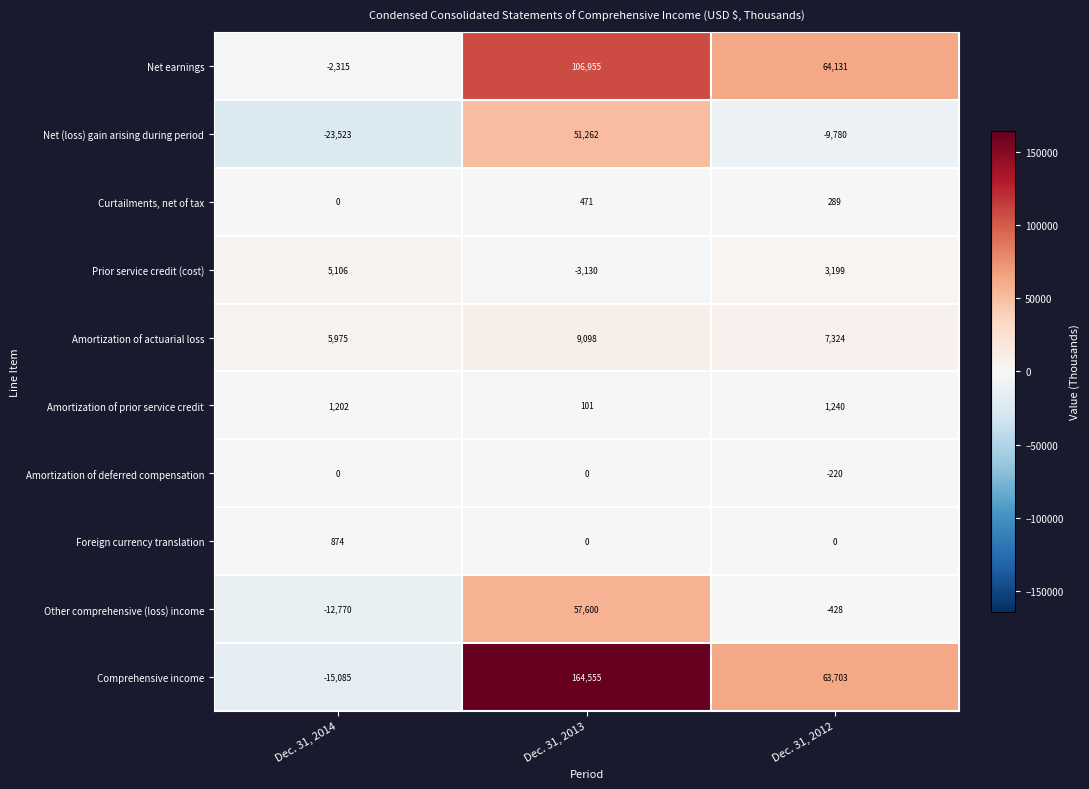

What is the average value of the Amortization of actuarial loss series?

7466